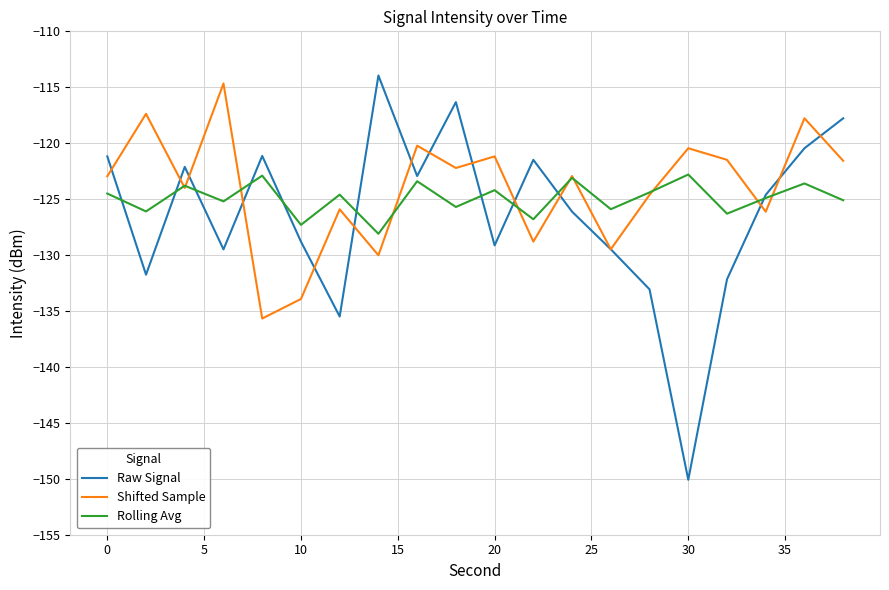

What is the lowest value of the Shifted Sample series?

-135.7